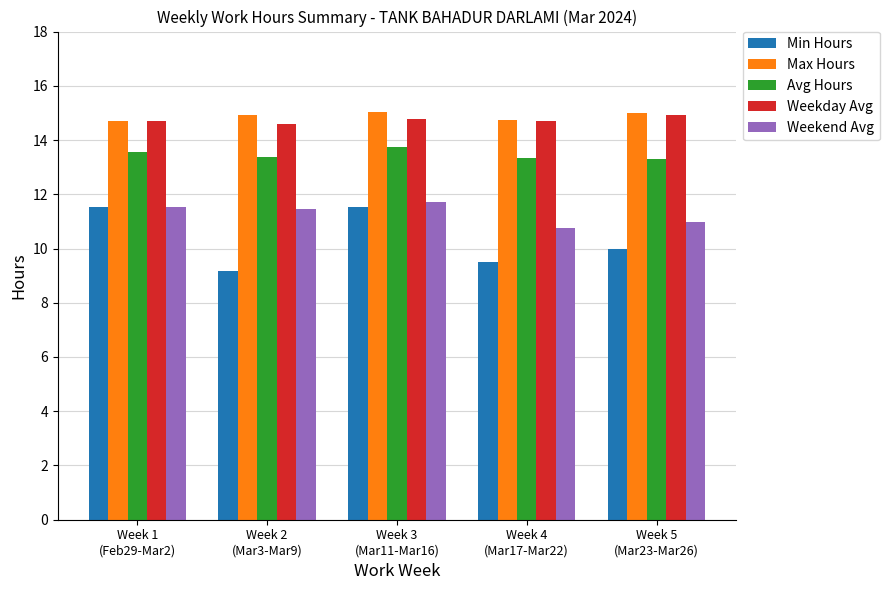

What is the label of the 3rd bar from the left?

Week 3
(Mar11-Mar16)